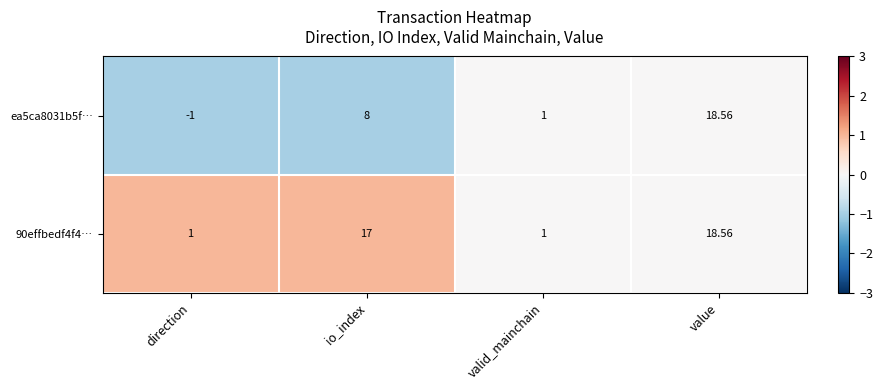

Is the value of 90effbedf4f4… at valid_mainchain greater than the value of ea5ca8031b5f… at direction?

Yes